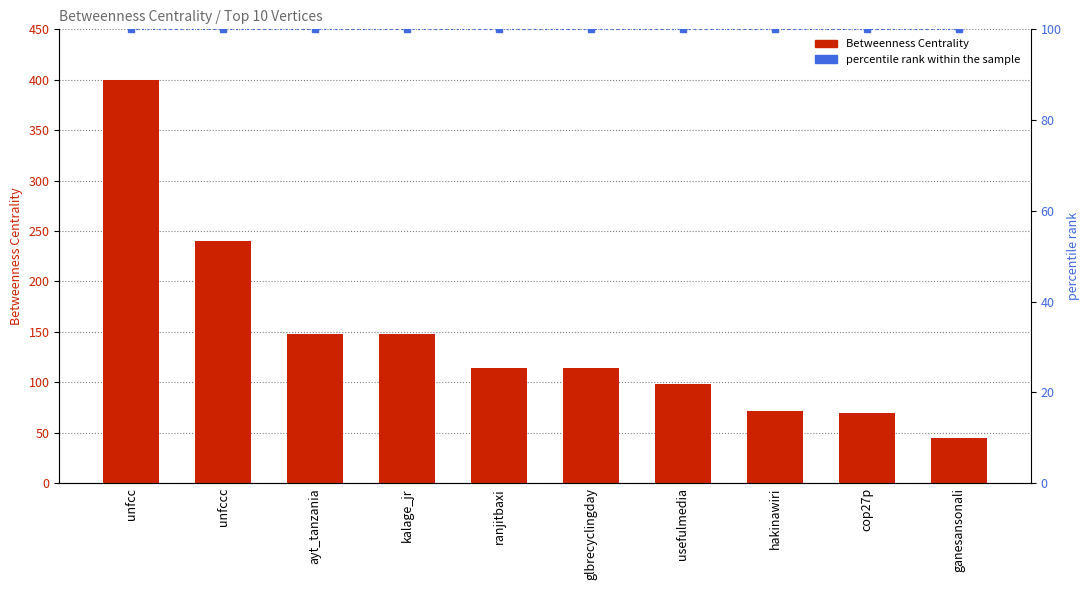

Does the chart contain stacked bars?

No